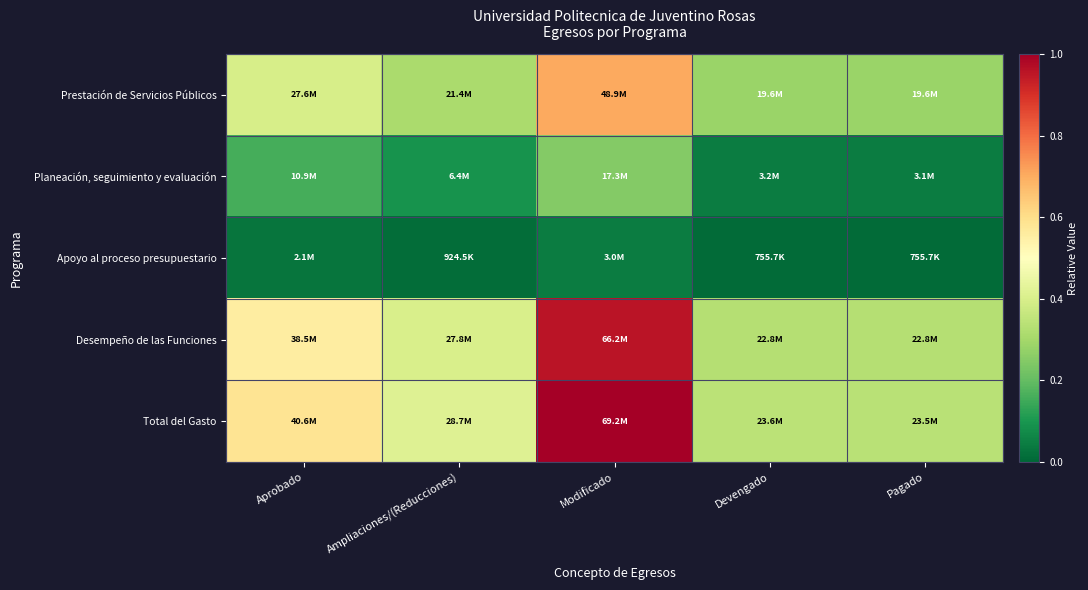

Reading right to left, what are all the values shown in this chart?

Prestación de Servicios Públicos: Pagado=0.3	Devengado=0.3	Modificado=0.7	Ampliaciones/(Reducciones)=0.3	Aprobado=0.4
Planeación, seguimiento y evaluación: Pagado=0.0	Devengado=0.0	Modificado=0.2	Ampliaciones/(Reducciones)=0.1	Aprobado=0.2
Apoyo al proceso presupuestario: Pagado=0.0	Devengado=0.0	Modificado=0.0	Ampliaciones/(Reducciones)=0.0	Aprobado=0.0
Desempeño de las Funciones: Pagado=0.3	Devengado=0.3	Modificado=1.0	Ampliaciones/(Reducciones)=0.4	Aprobado=0.6
Total del Gasto: Pagado=0.3	Devengado=0.3	Modificado=1.0	Ampliaciones/(Reducciones)=0.4	Aprobado=0.6